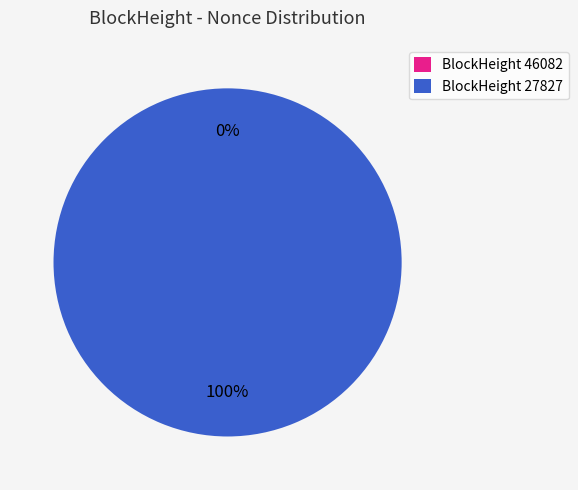

Is there a majority slice in this chart?

Yes